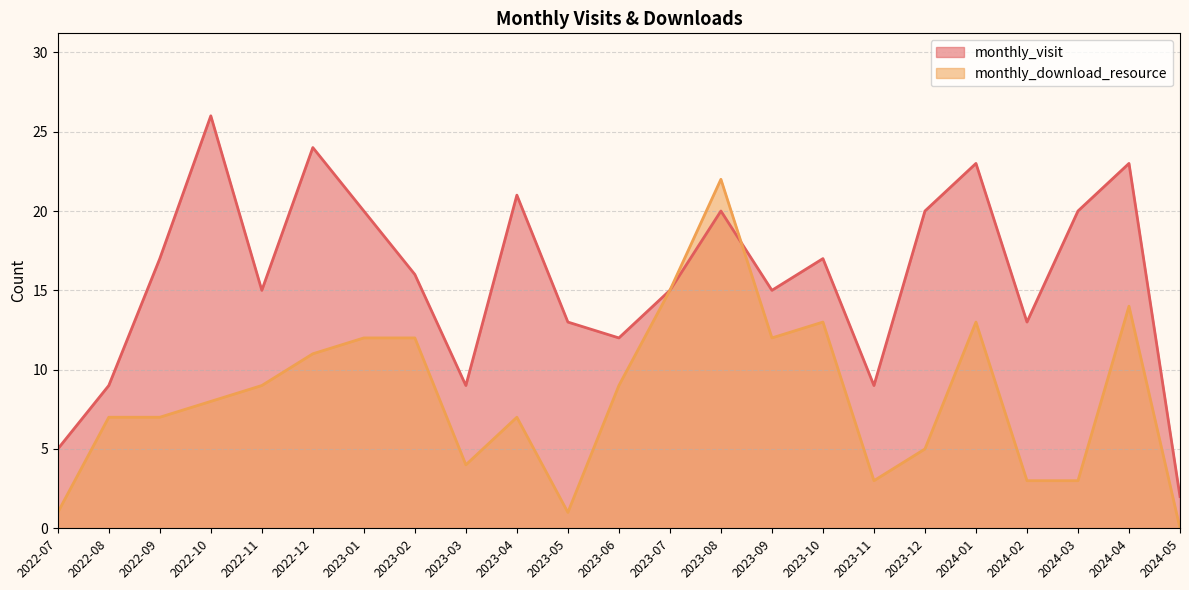

Which series changed the most between 2024-02 and 2024-03?

monthly_visit